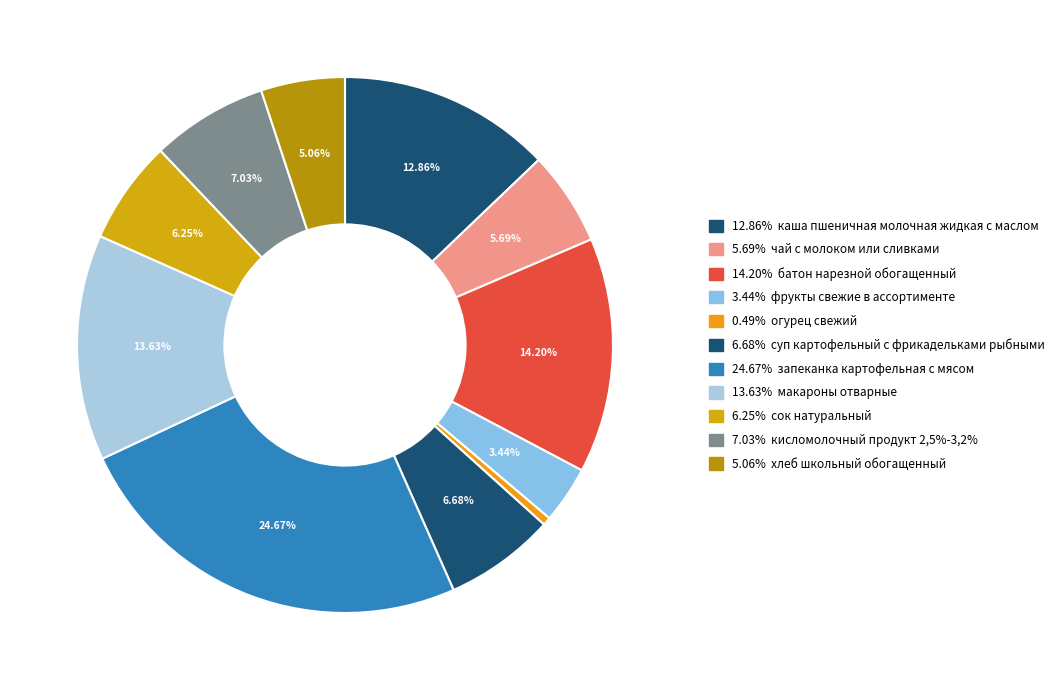

Count the number of slices in the pie.

11